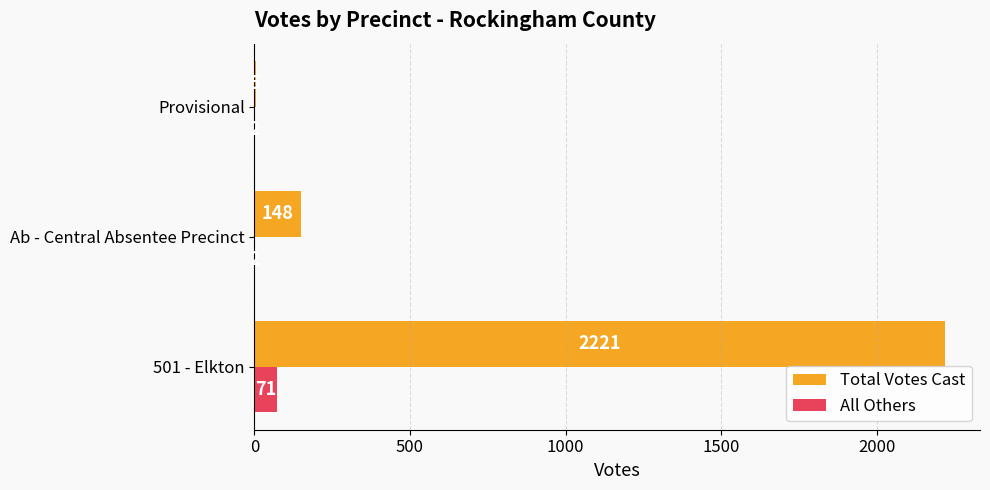

Which label corresponds to the largest value in the chart?

501 - Elkton